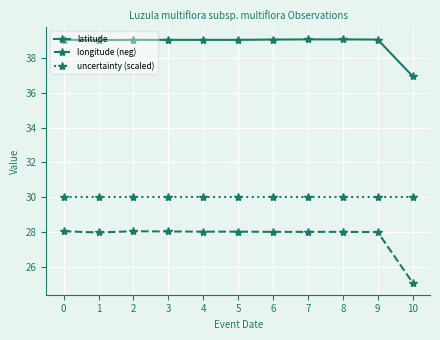

Rank the series at 7 from lowest to highest value.

longitude (neg), uncertainty (scaled), latitude